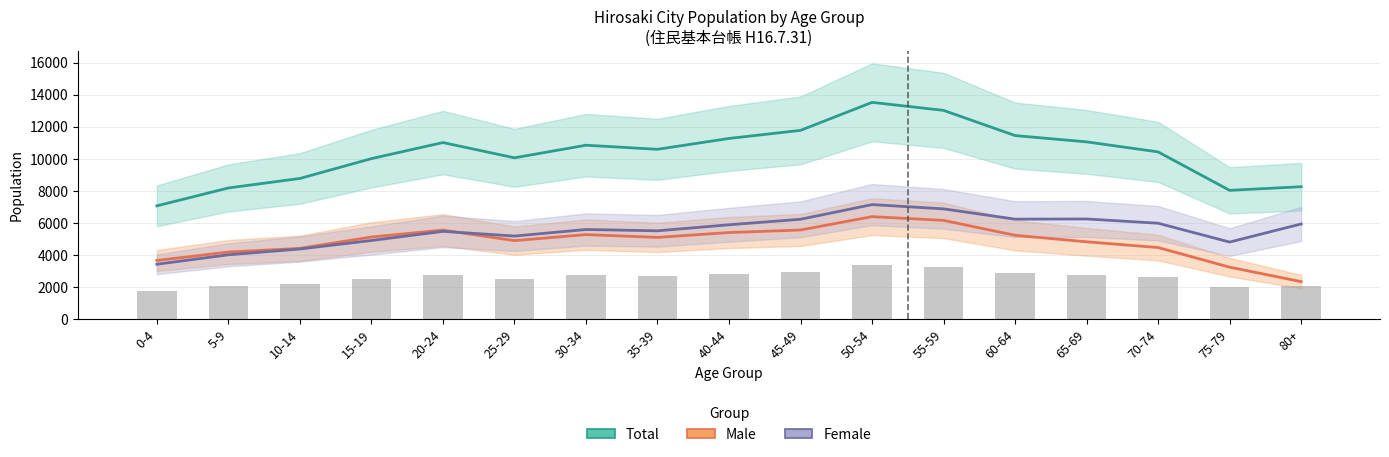

Which label corresponds to the smallest value in the chart?

80+